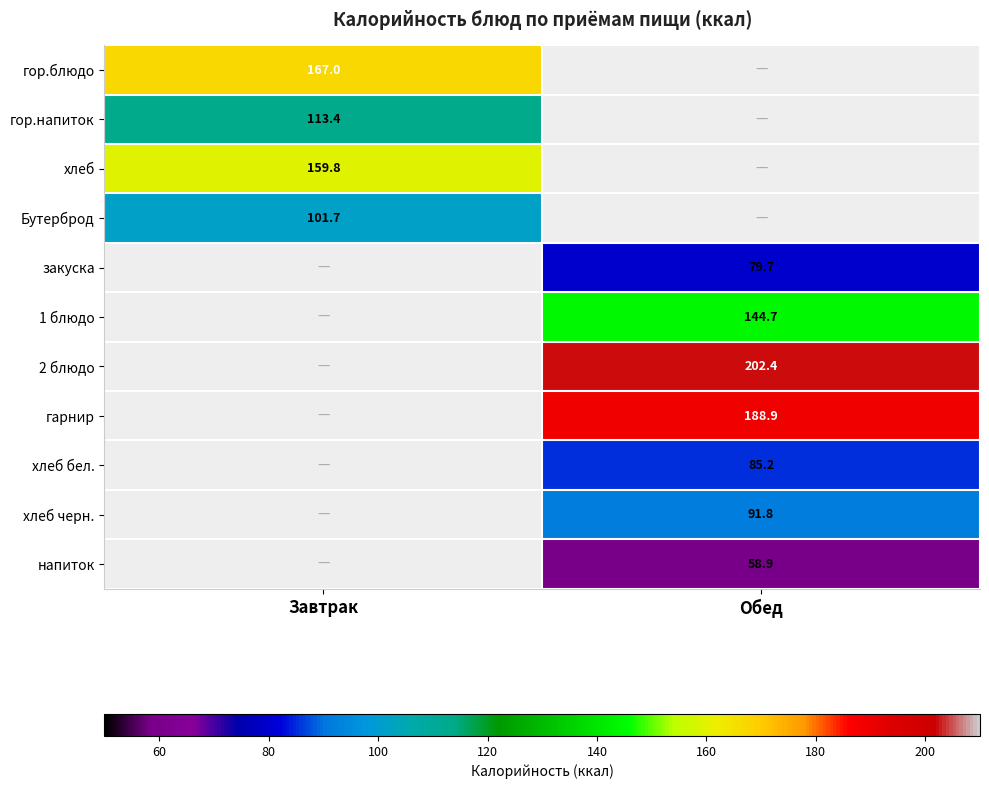

What is the spread (max minus min) of values at Завтрак?

65.3